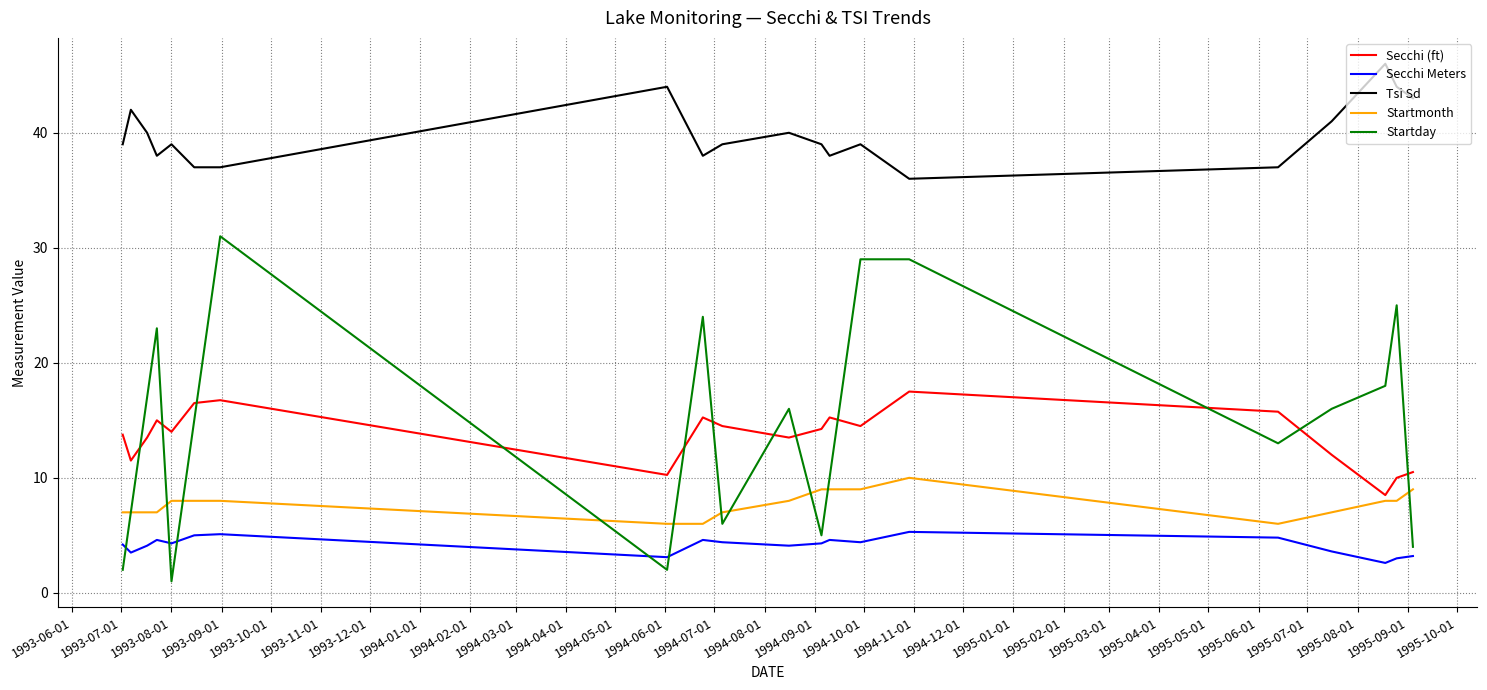

What is the highest value of the Startday series?

31.0